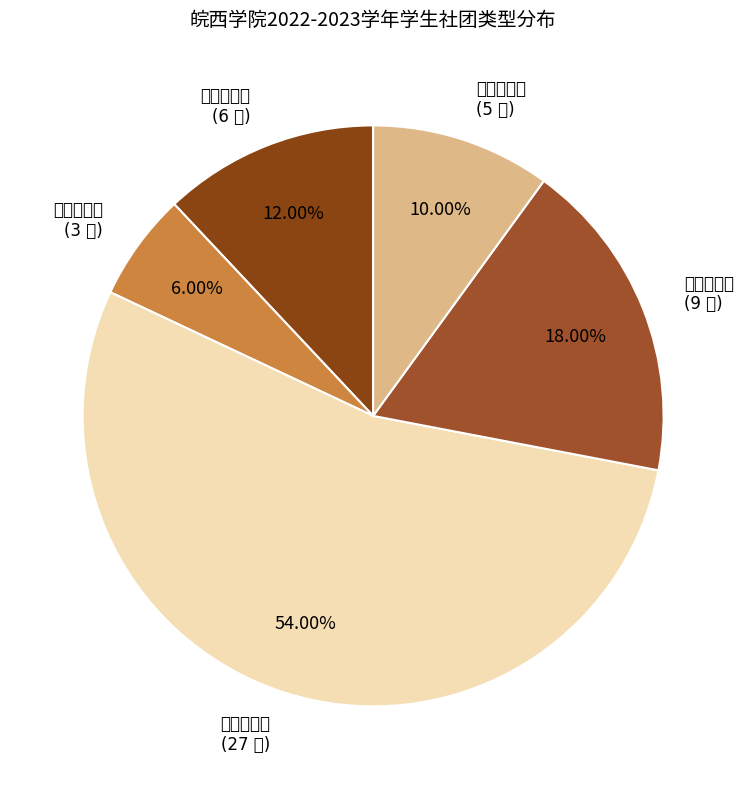

To the nearest percent, what is the difference between the largest and smallest slice percentages?

48%